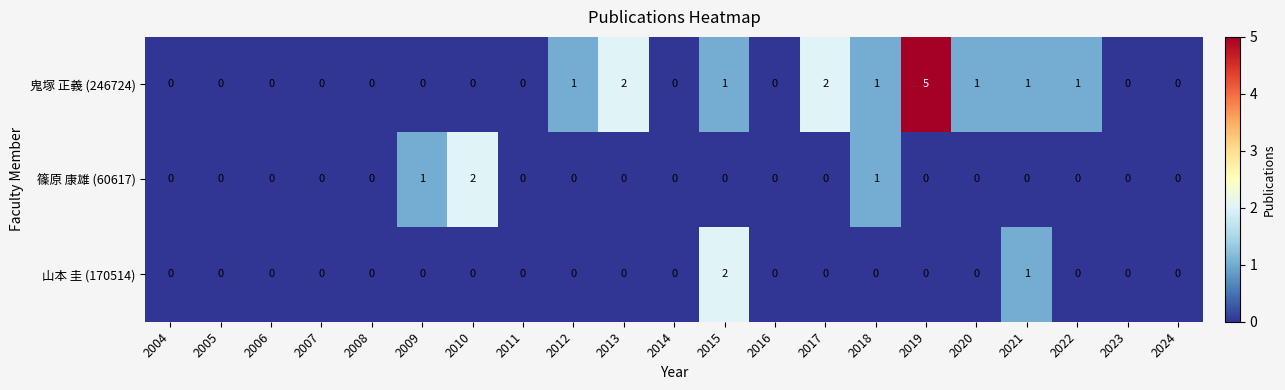

The 山本 圭 (170514) series shows 2 at 2021. True or false?

False